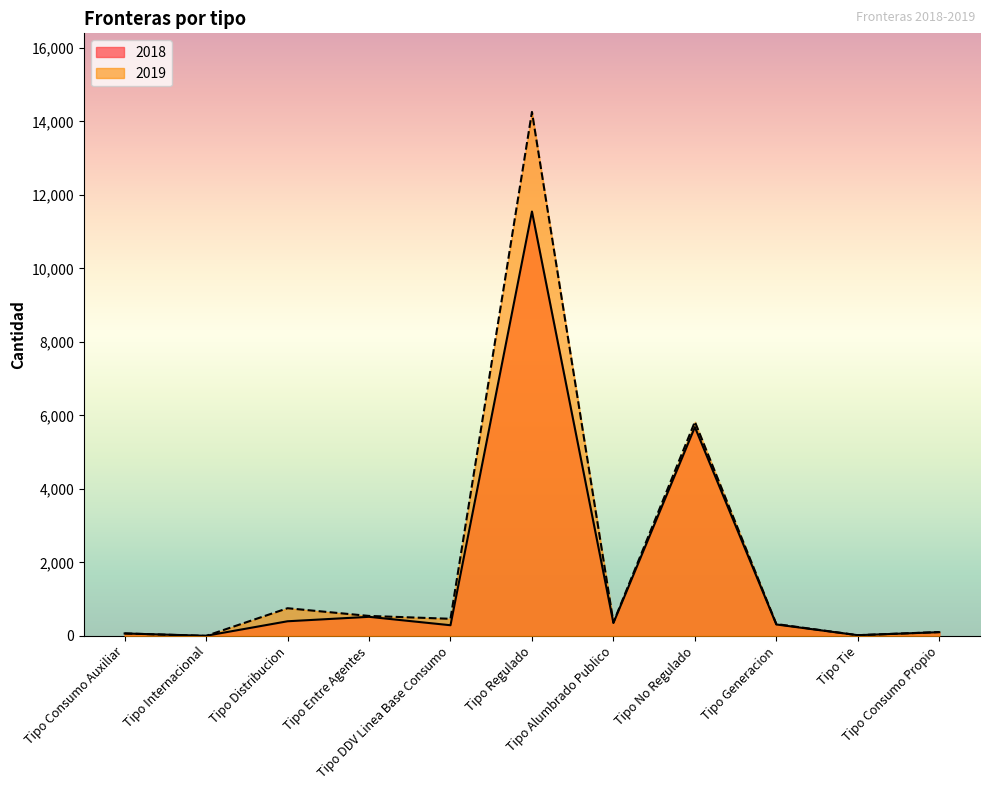

Which has a higher value, Tipo Internacional or Tipo Consumo Auxiliar?

Tipo Consumo Auxiliar